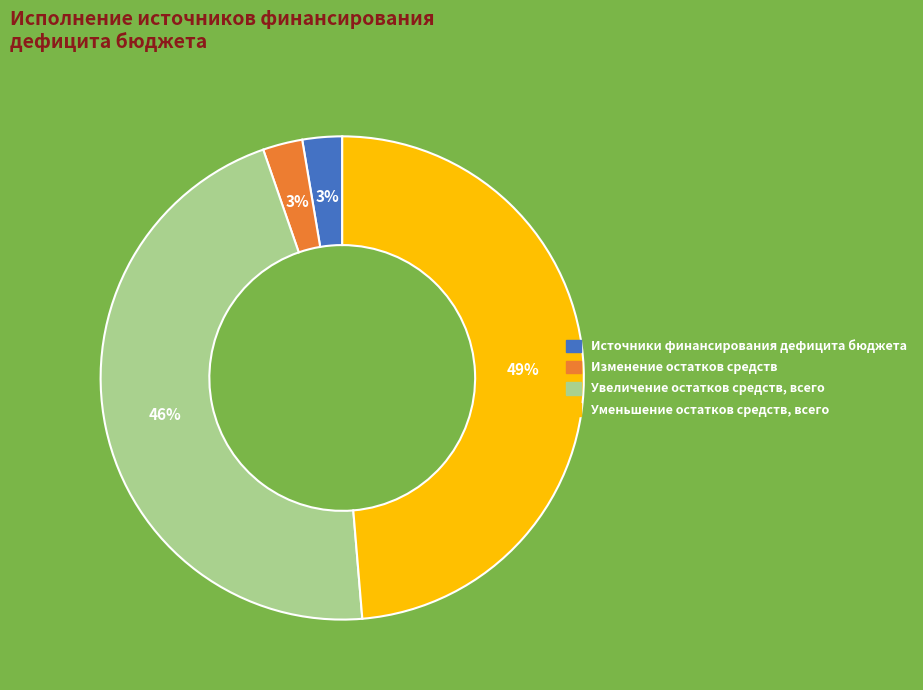

Which has a higher value, Увеличение остатков средств, всего or Изменение остатков средств?

Увеличение остатков средств, всего